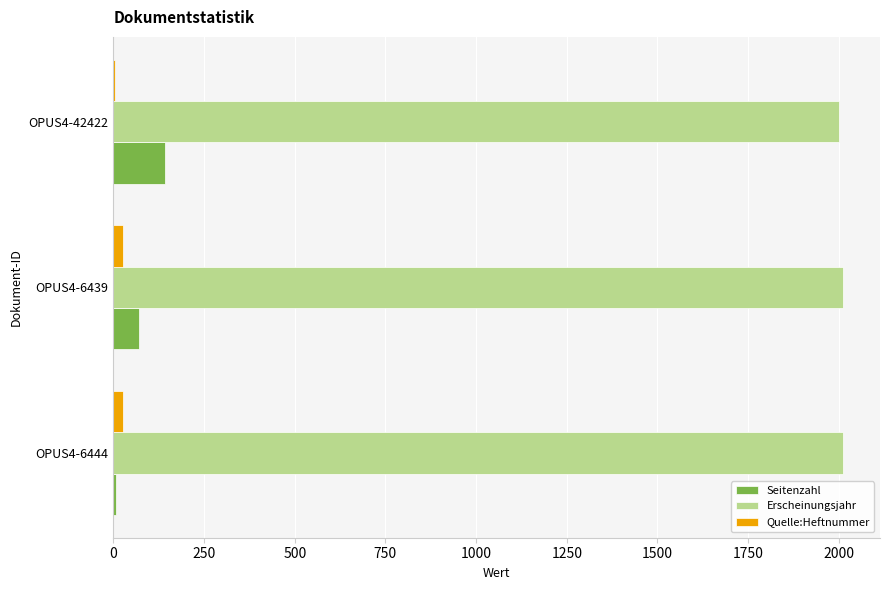

True or false: Seitenzahl has a value of 35 at OPUS4-42422.

False